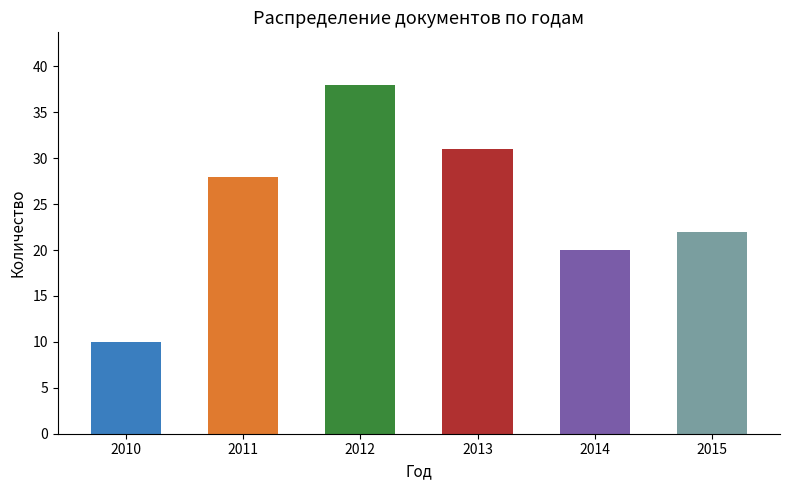

Which label corresponds to the smallest value in the chart?

2010